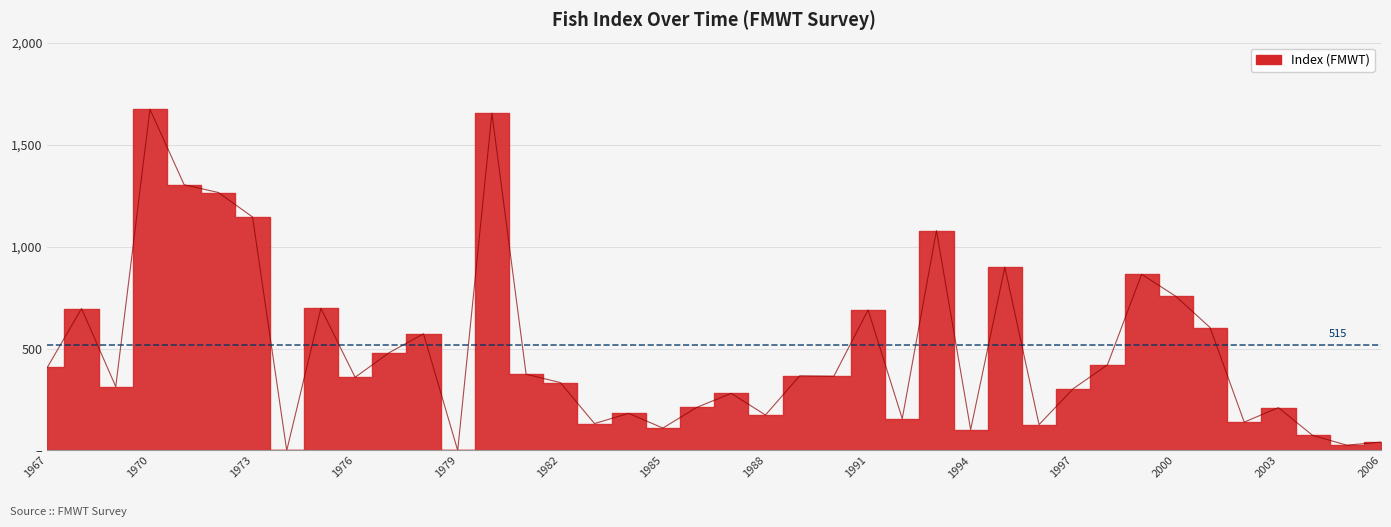

What is the average value?

489